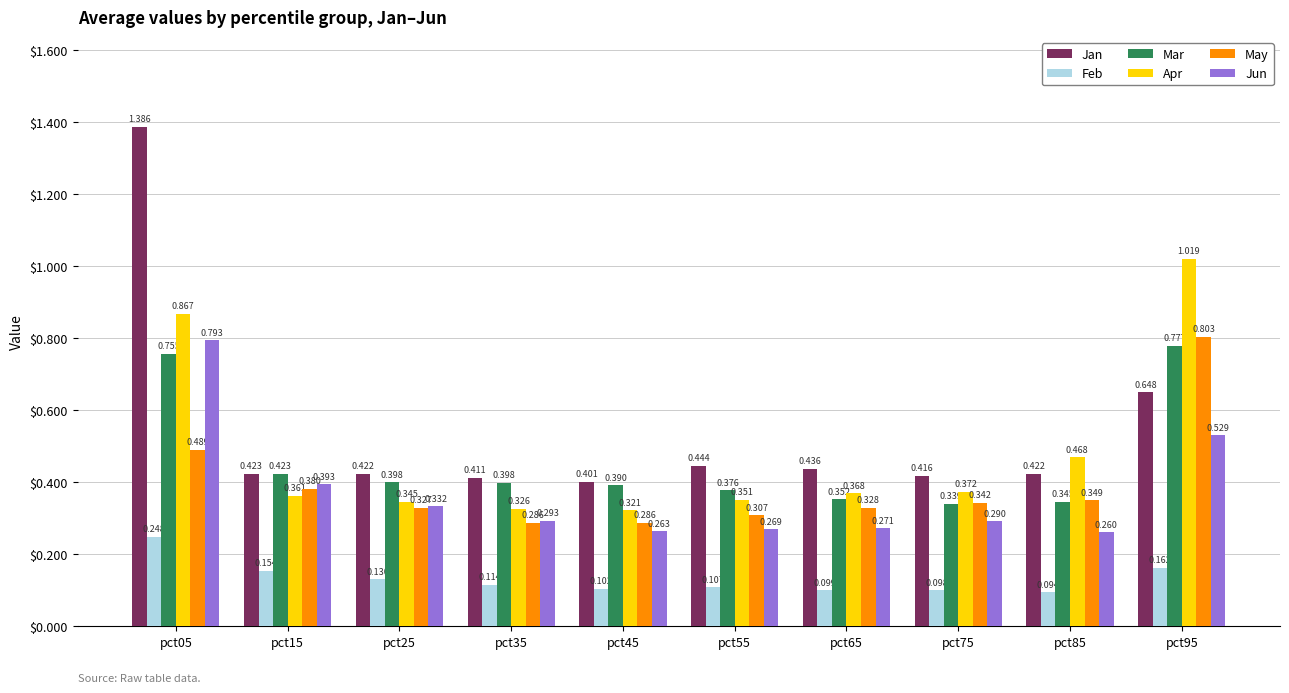

Rank the series by their maximum value, from lowest to highest.

Feb, Mar, Jun, May, Apr, Jan